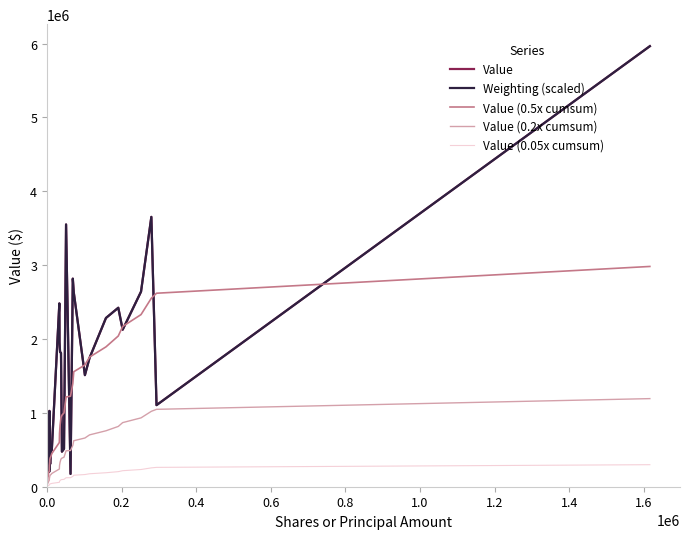

What is the greatest value displayed?

5964000.0